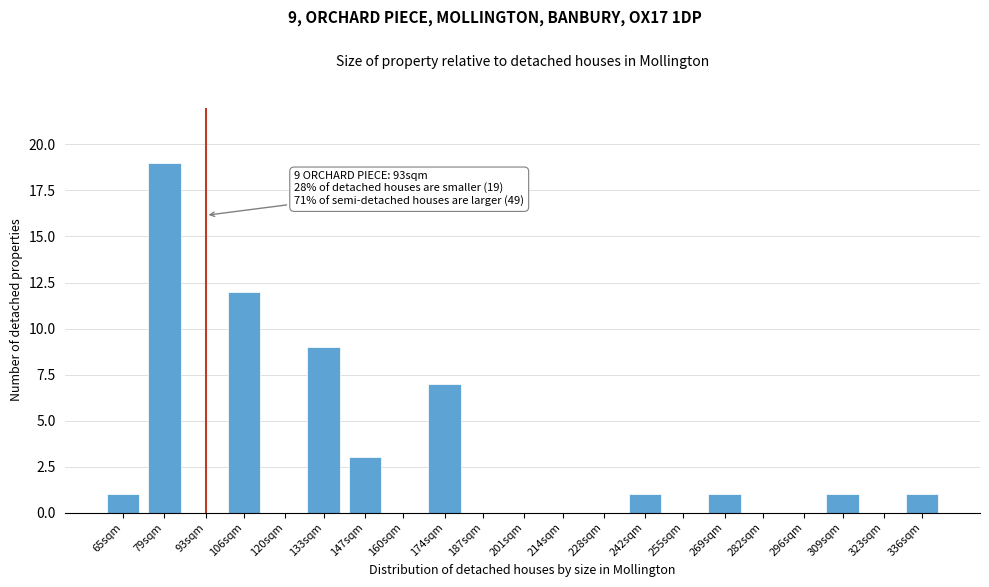

Reading right to left, what are all the values shown in this chart?

336sqm=1	323sqm=0	309sqm=1	296sqm=0	282sqm=0	269sqm=1	255sqm=0	242sqm=1	228sqm=0	214sqm=0	201sqm=0	187sqm=0	174sqm=7	160sqm=0	147sqm=3	133sqm=9	120sqm=0	106sqm=12	93sqm=0	79sqm=19	65sqm=1